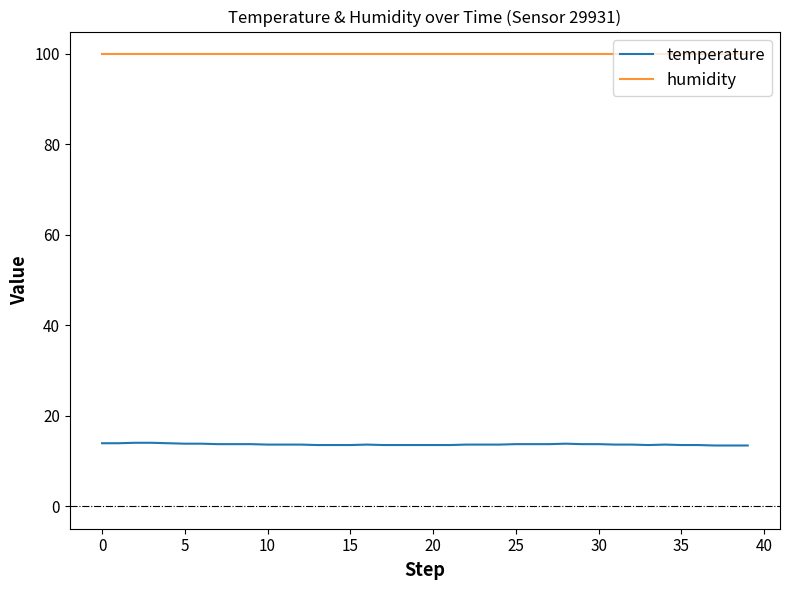

True or false: temperature and humidity intersect in this chart.

False